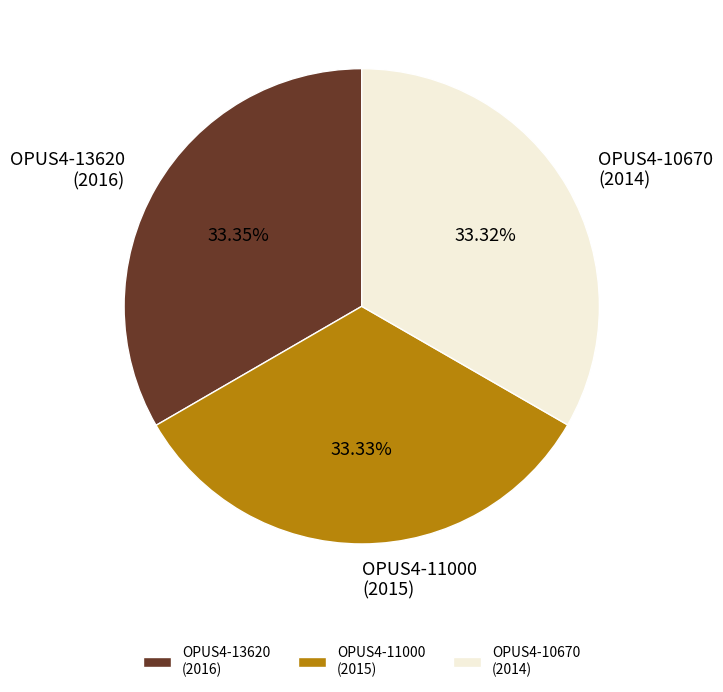

Approximately how many times larger is the value at OPUS4-13620 (2016) compared to OPUS4-10670 (2014)?

1.0